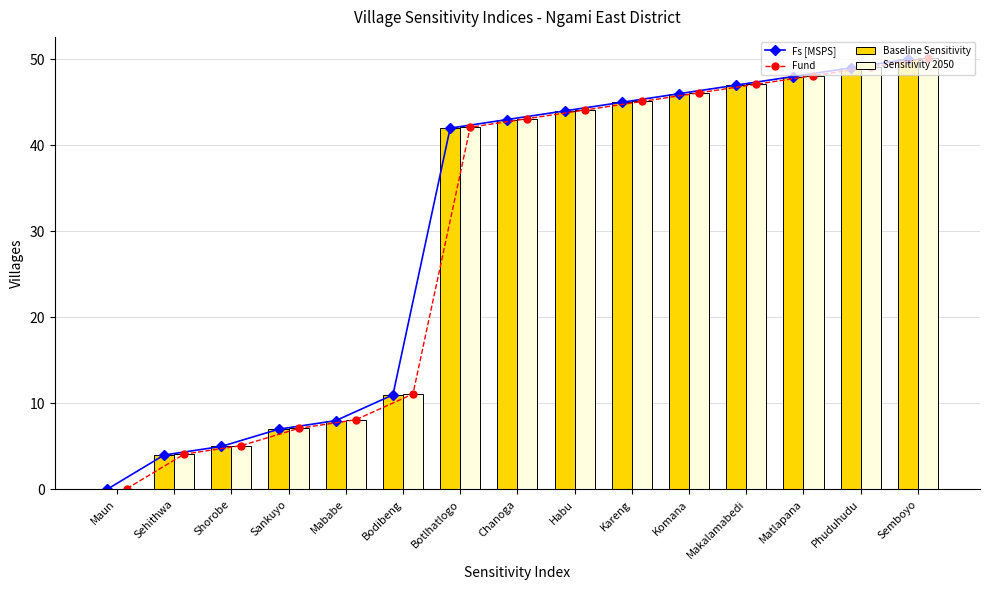

What is the average value of the Fund series?

30.0